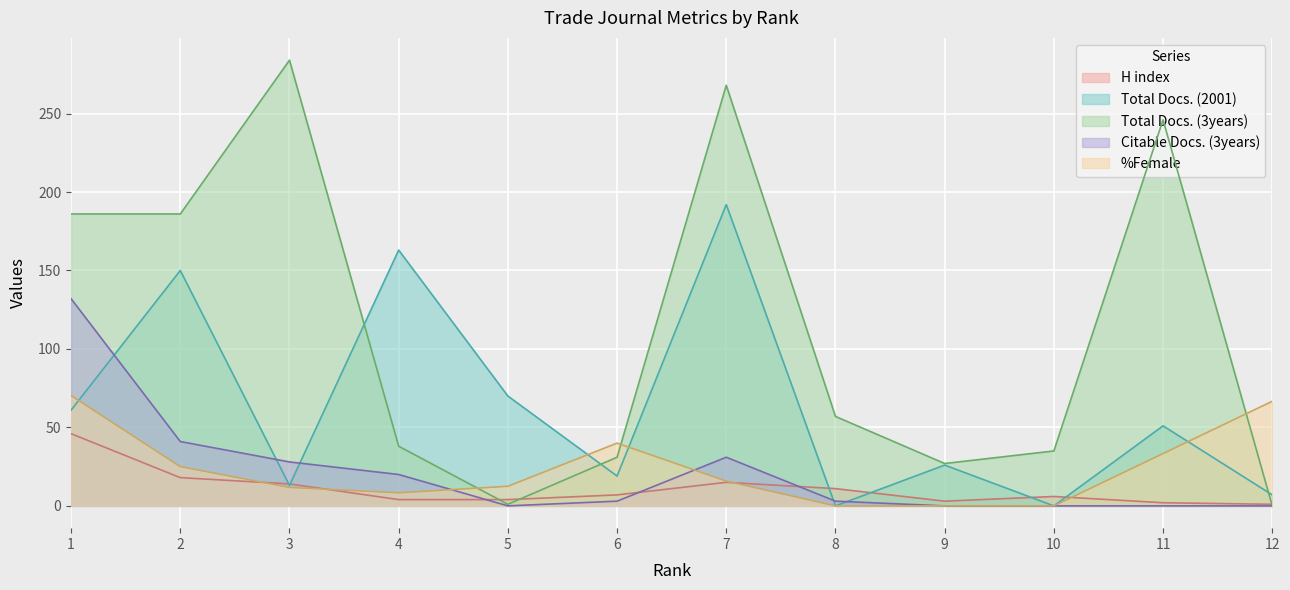

Does the chart display data point markers on the line(s)?

No